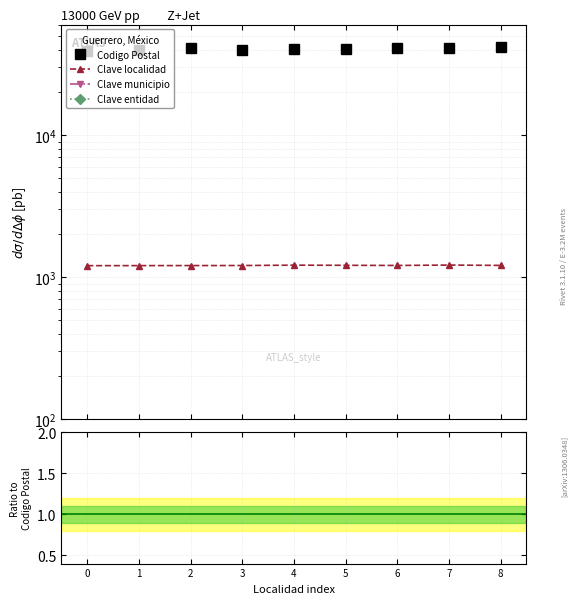

Is it true that Clave entidad equals 0.0 at 4?

True